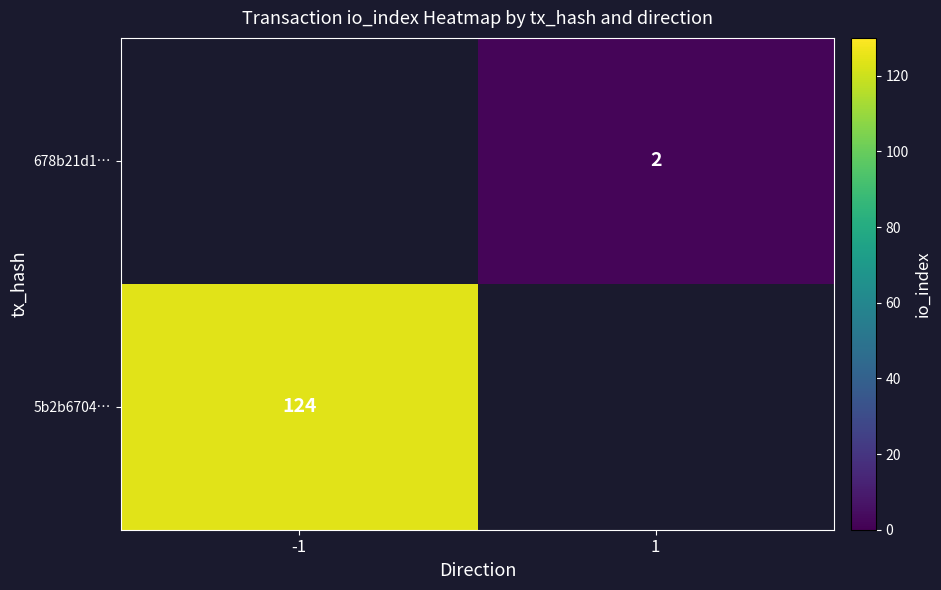

At which category does the chart reach its minimum across all series?

1